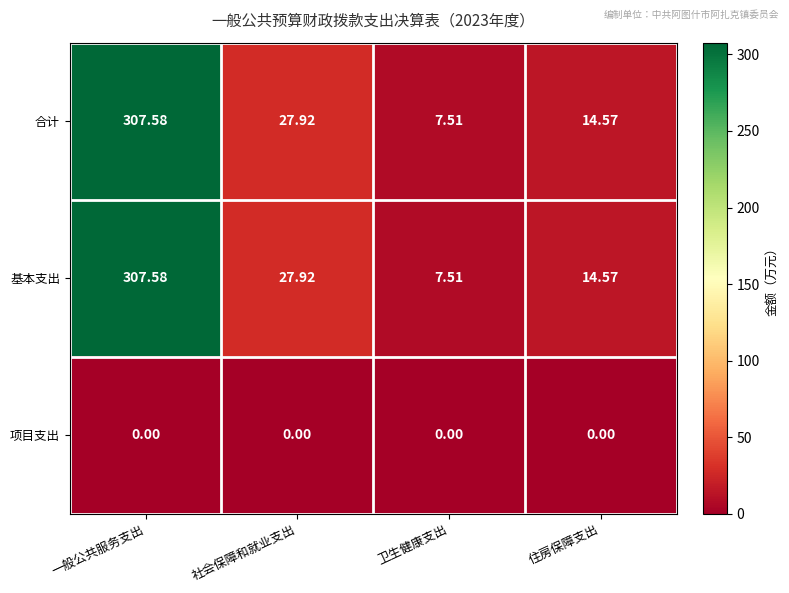

At which label does 基本支出 first exceed 27?

一般公共服务支出